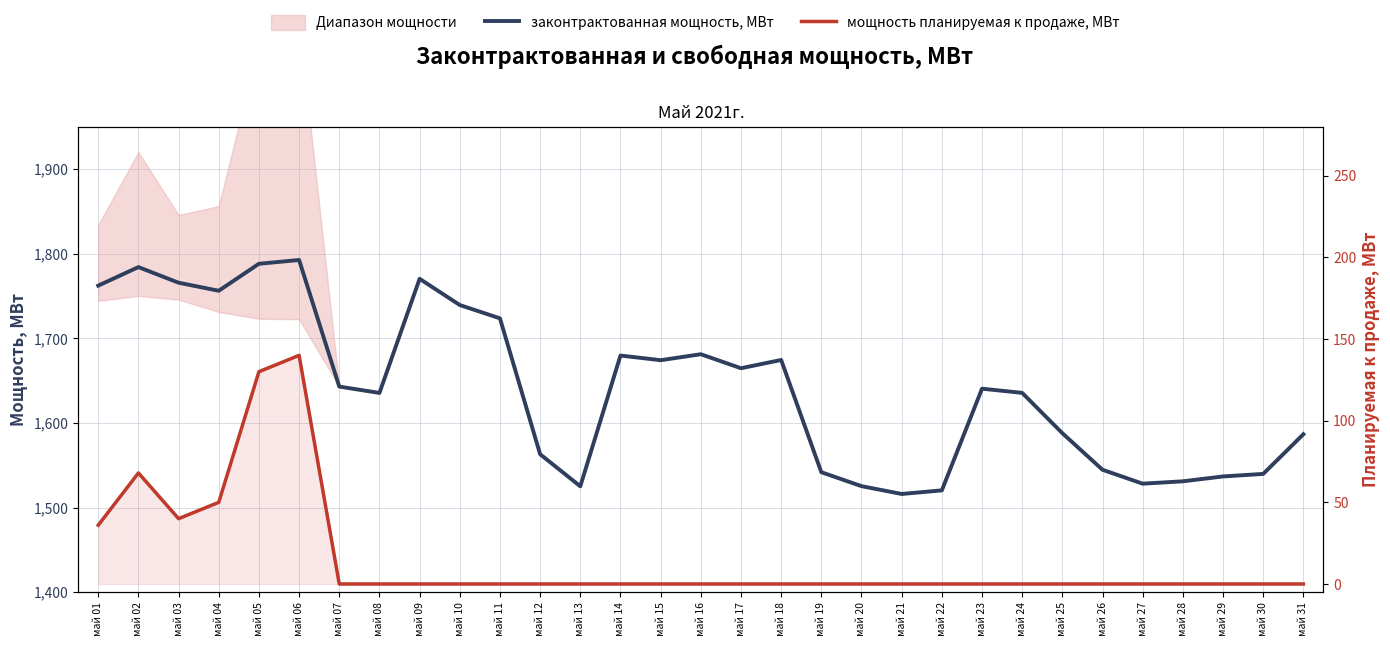

How many interior local peaks does the мощность планируемая к продаже, МВт series have?

2